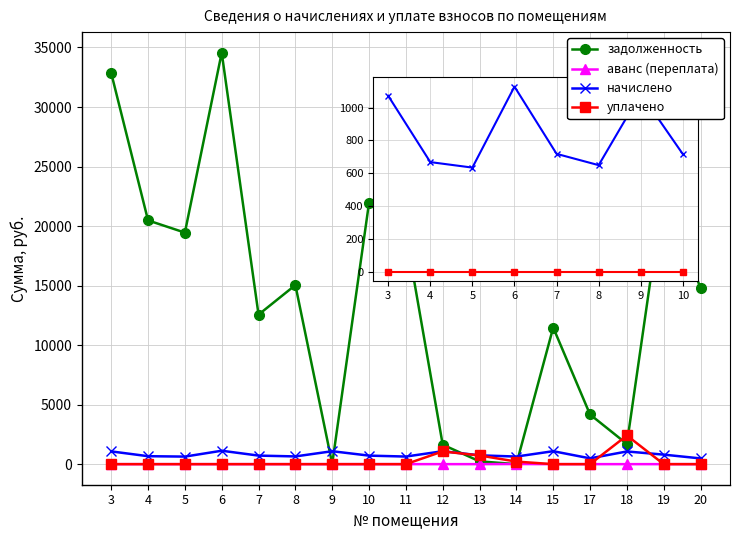

True or false: начислено and задолженность intersect in this chart.

True